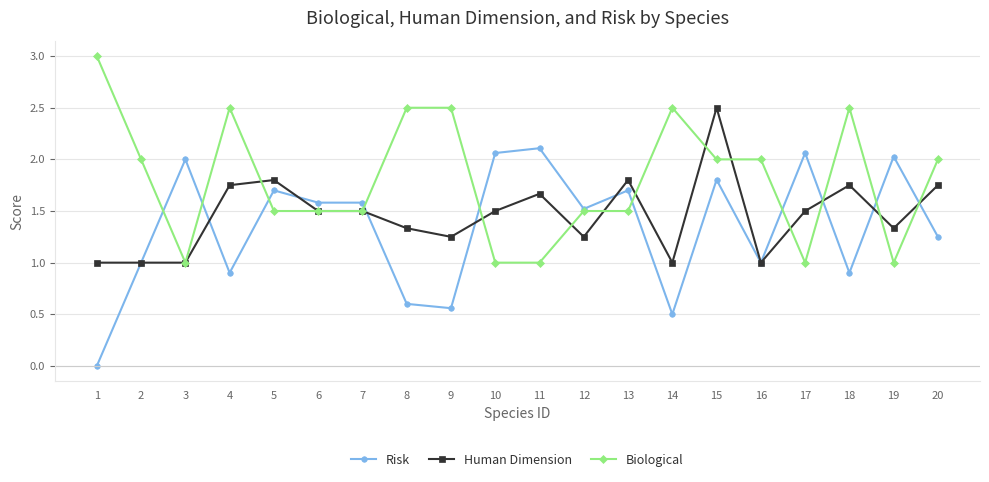

True or false: Biological has more than 0 interior local peaks.

True